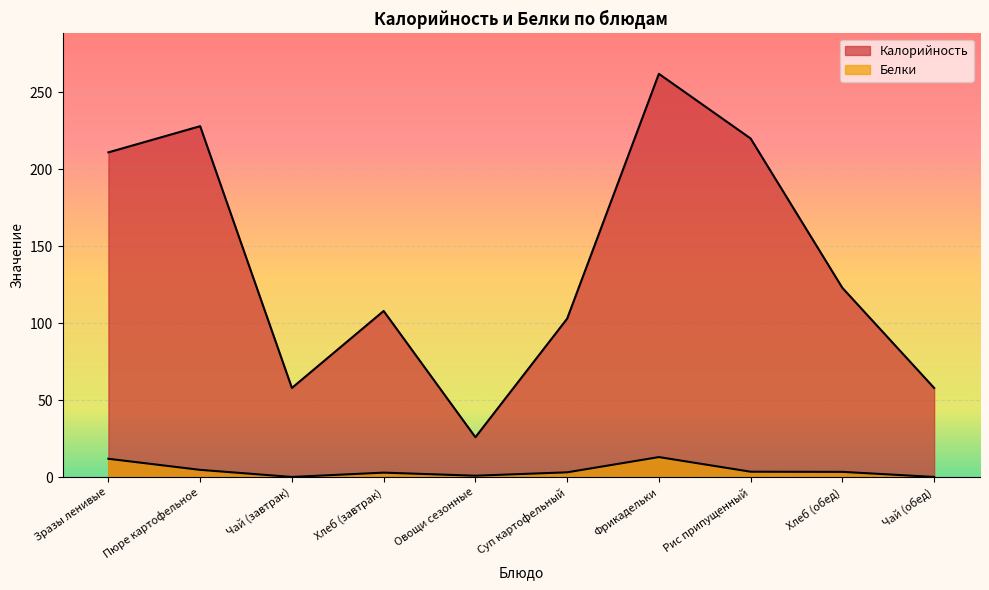

Reading left to right, what are all the values shown in this chart?

Калорийность: 211.0	228.0	58.0	108.0	26.0	103.0	262.0	220.0	123.0	58.0
Белки: 12.0	4.8	0.2	3.0	1.0	3.2	13.1	3.6	3.5	0.2